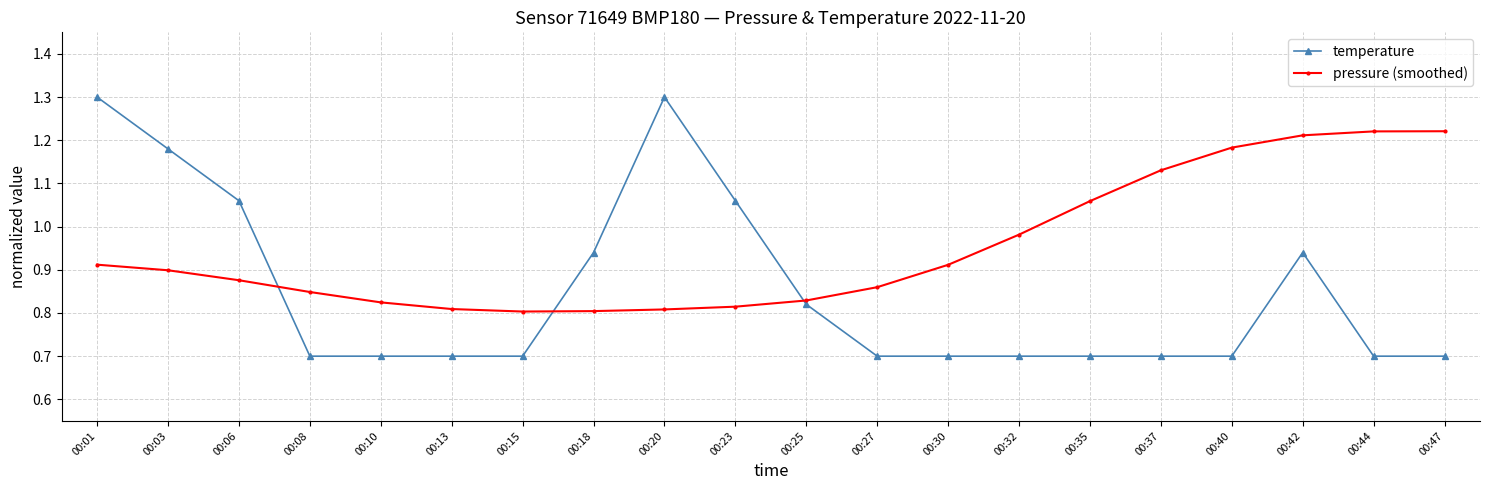

List the series in order of their overall mean, lowest first.

temperature, pressure (smoothed)